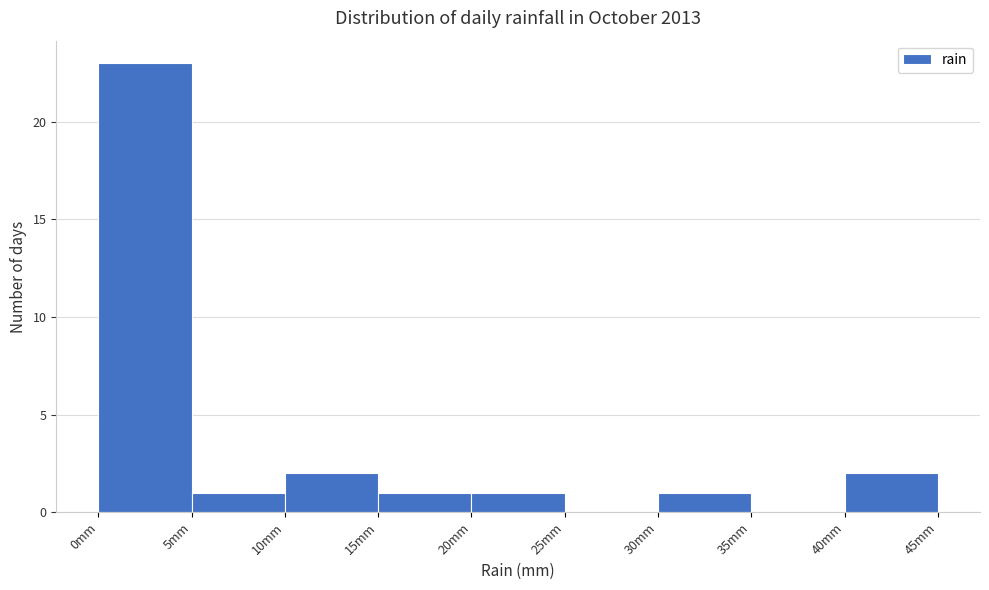

Reading left to right, transcribe this chart: for each bar, give the range it covers on the x-axis and its height. The values are not printed on the chart, so give them approximately, as read against the axis.

0 to 5: 23
5 to 10: 1
10 to 15: 2
15 to 20: 1
20 to 25: 1
25 to 30: 0
30 to 35: 1
35 to 40: 0
40 to 45: 2